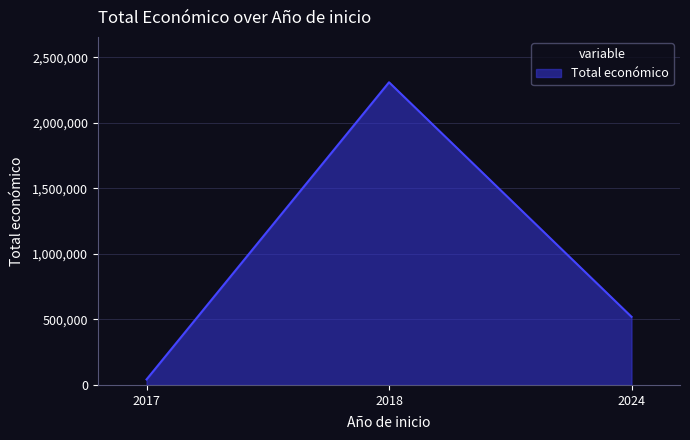

Rank the categories by value from highest to lowest.

2018, 2024, 2017